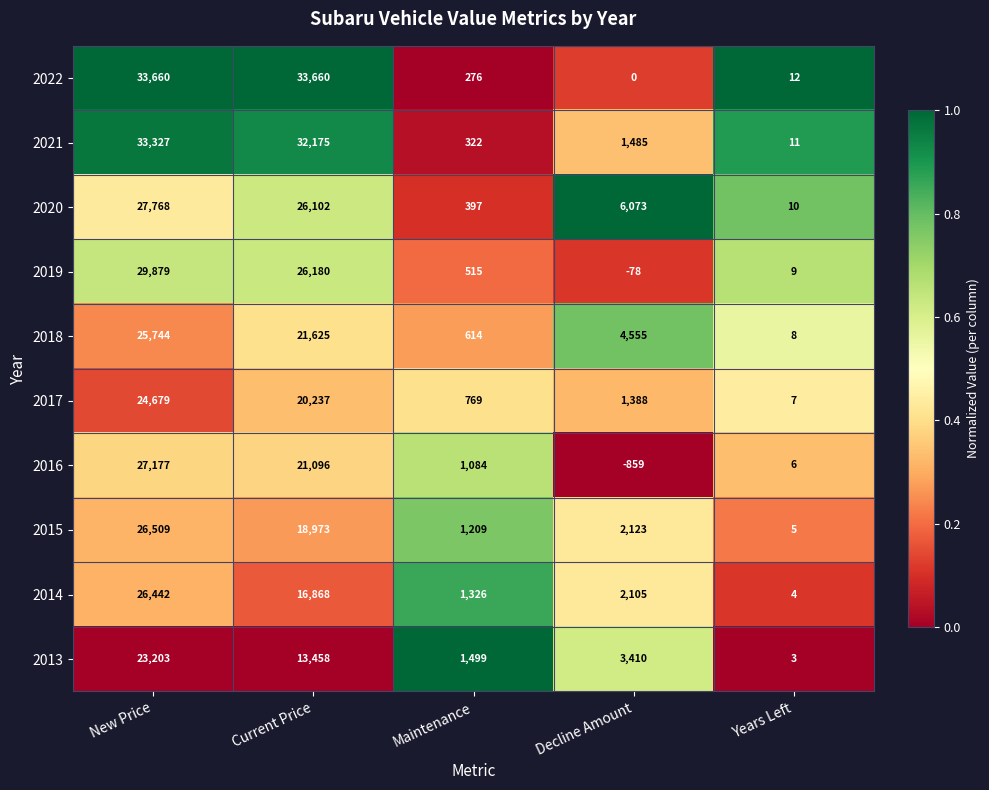

Which series has the largest range (max minus min)?

2022